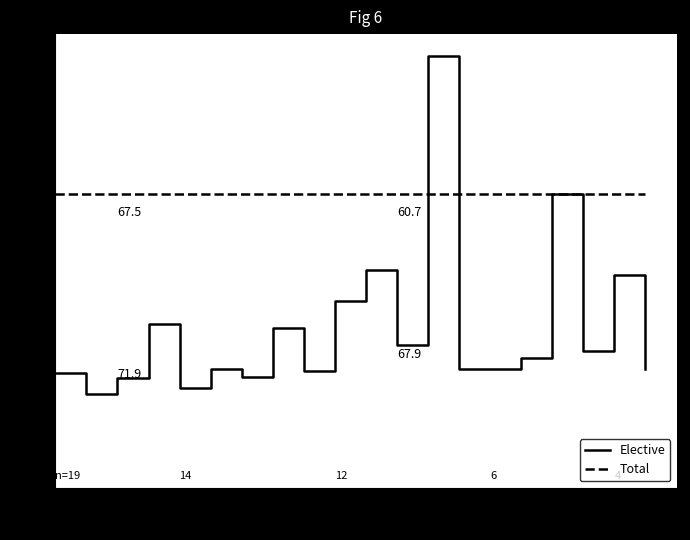

Which series has the largest range (max minus min)?

Elective